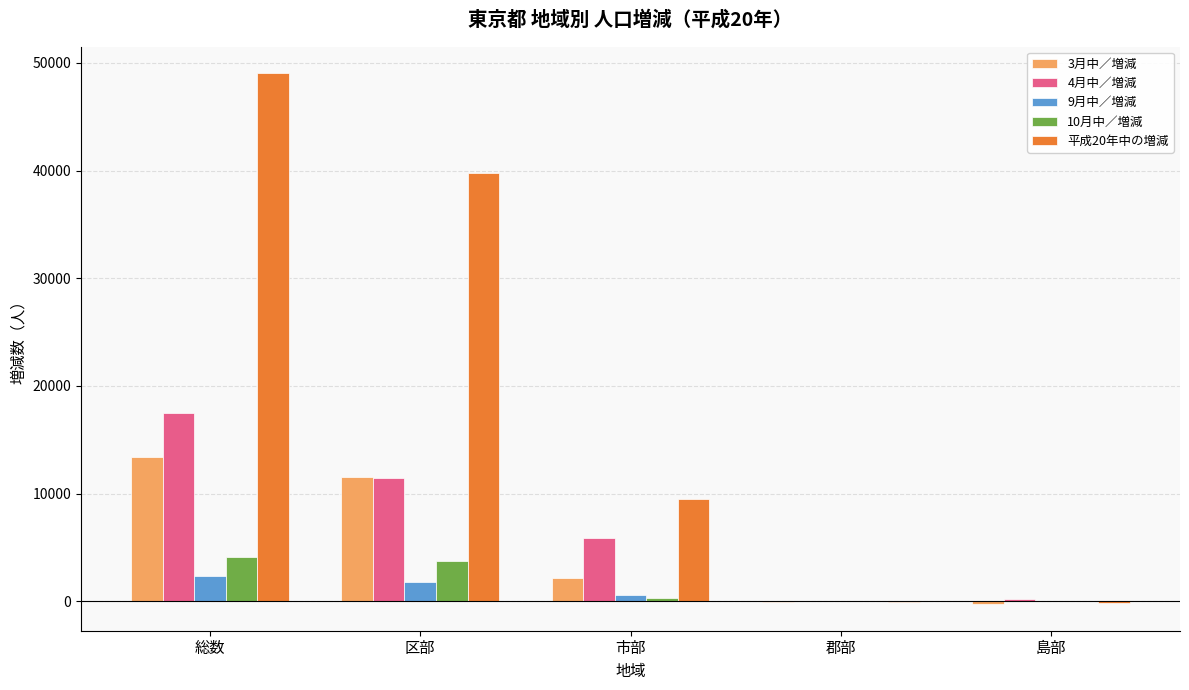

Is it true that 10月中／増減 equals 5436 at 区部?

False